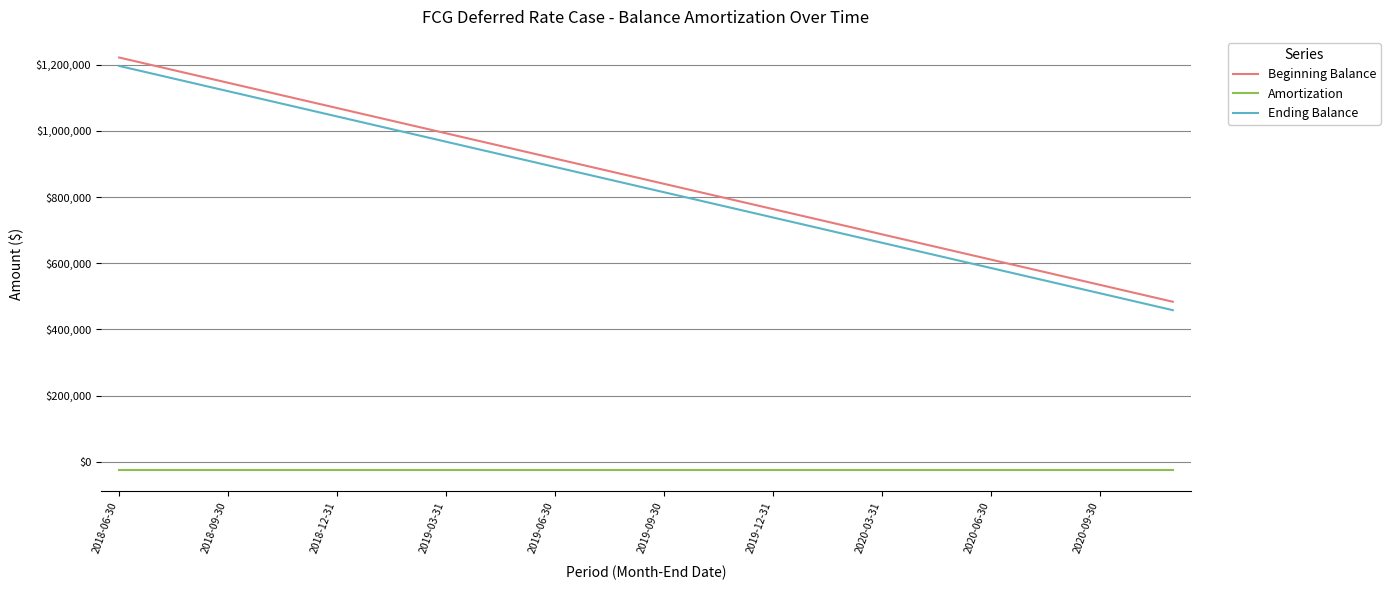

What is the maximum value shown in the chart?

1221765.7